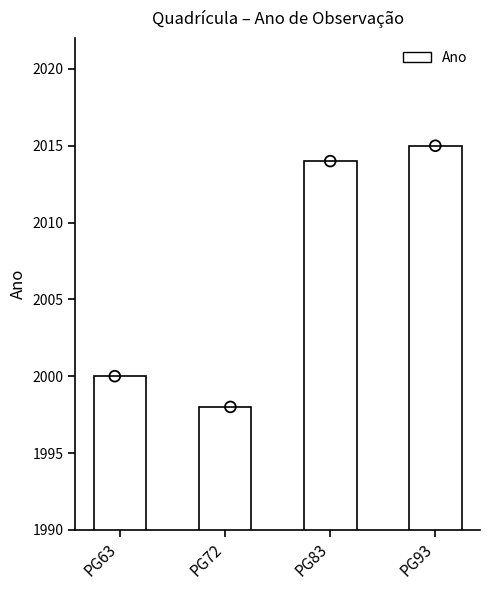

What is the change in value from PG72 to PG93?

+17